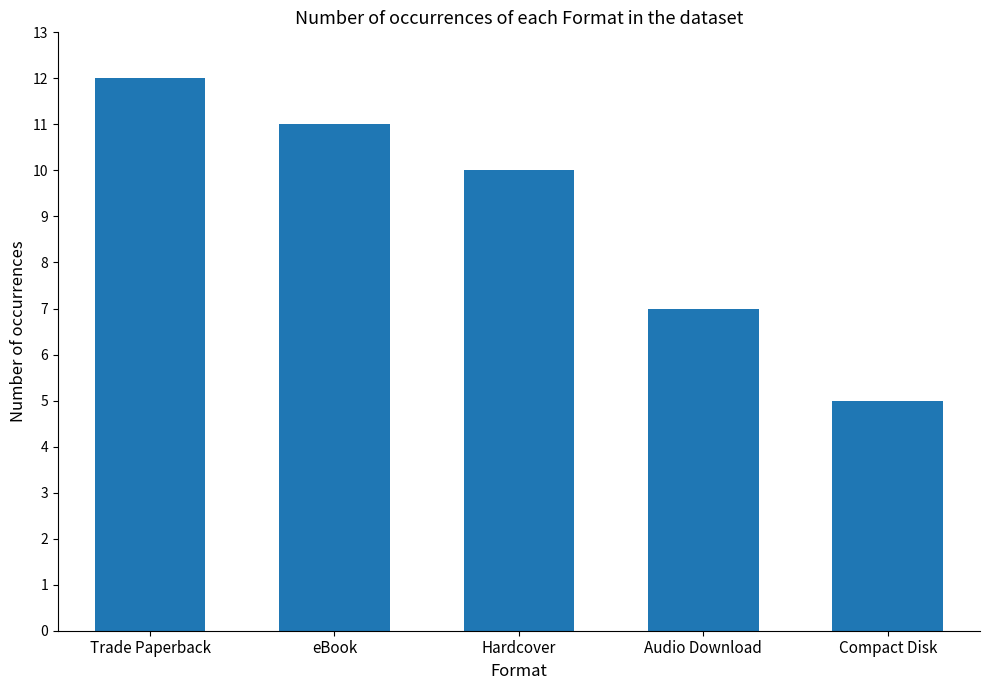

What value does the data have at Audio Download?

7